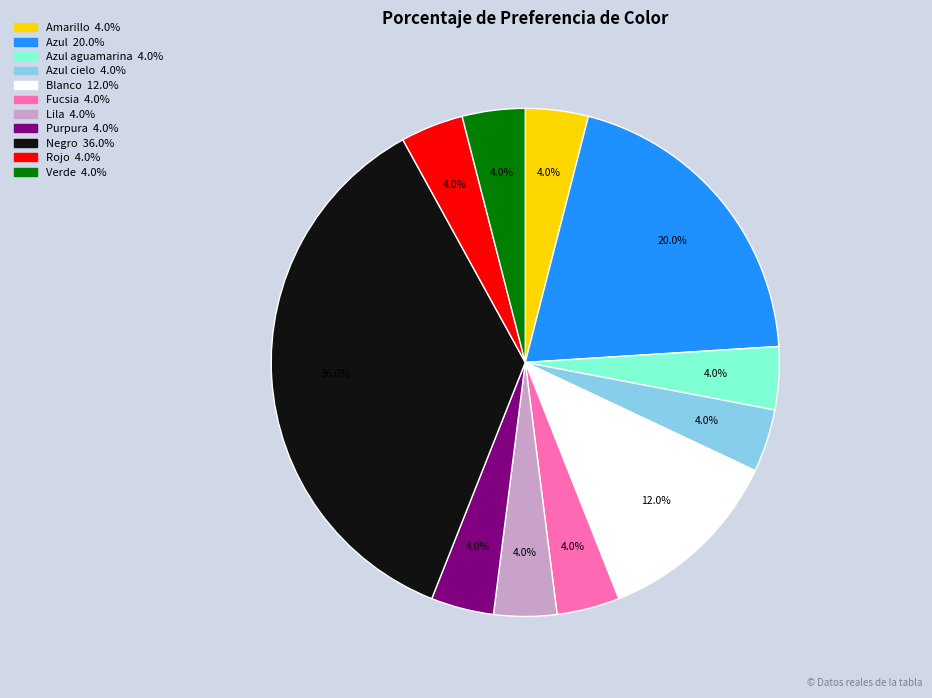

Is there a majority slice in this chart?

No